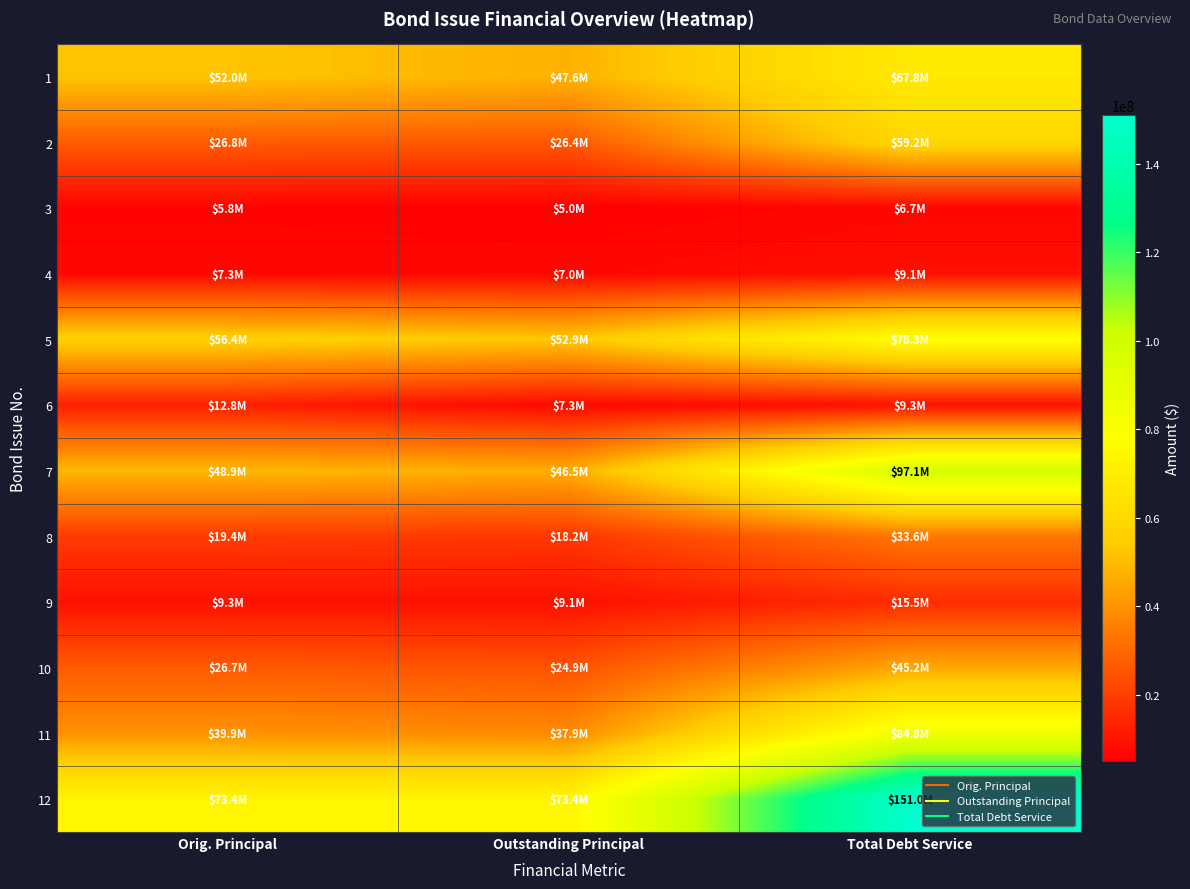

Between Total Debt Service and Outstanding Principal, which is larger?

Total Debt Service